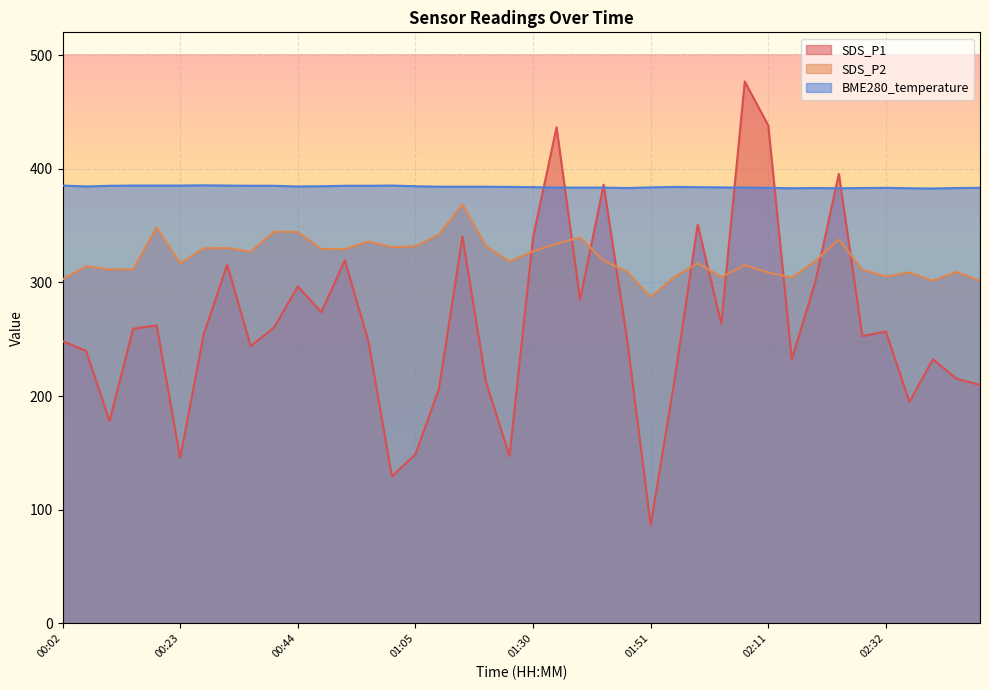

True or false: BME280_temperature and SDS_P2 cross at least once.

False